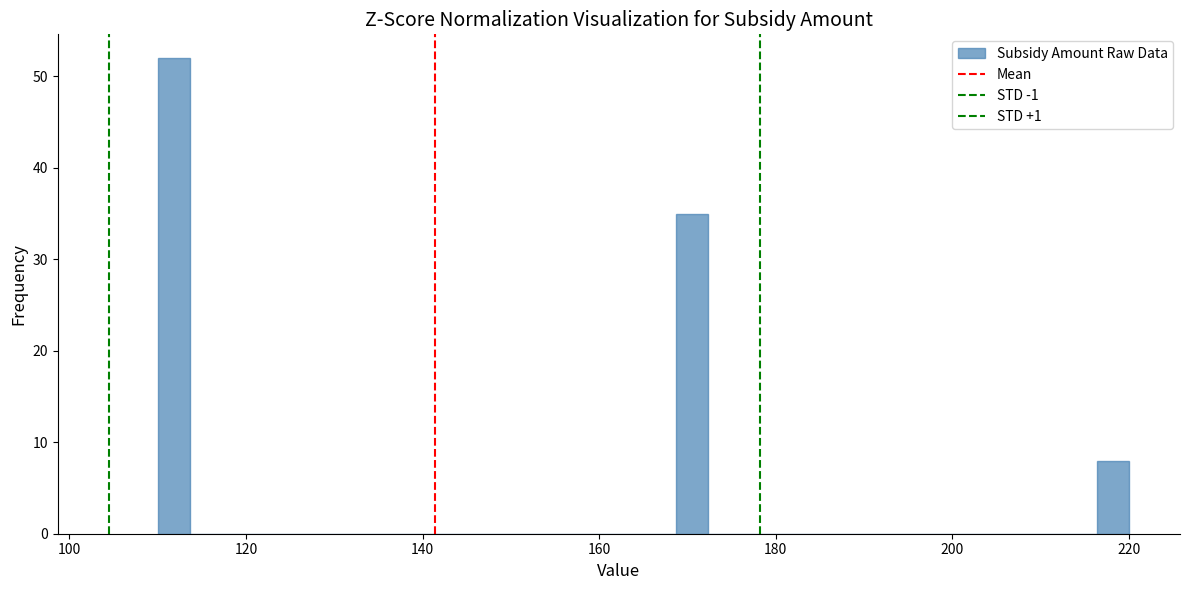

Around what value on the x-axis is the tallest bar? Give the approximate position of its centre, as read against the axis.

112